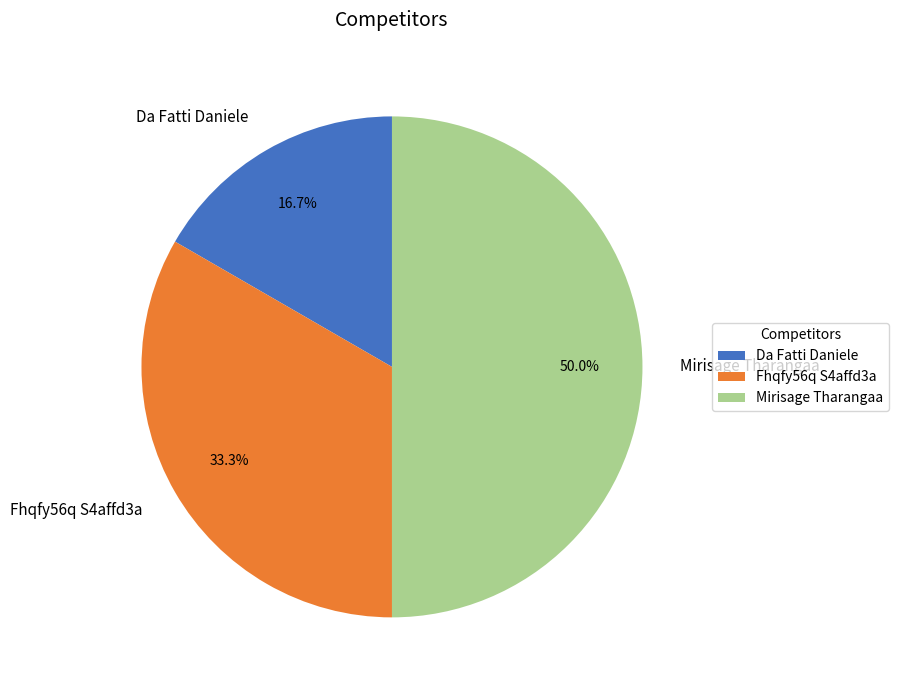

Which category has the smallest portion of the pie?

Da Fatti Daniele